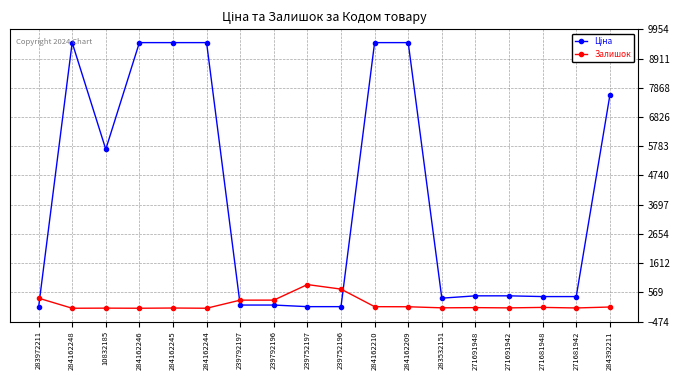

What is the maximum value shown in the chart?

9480.1